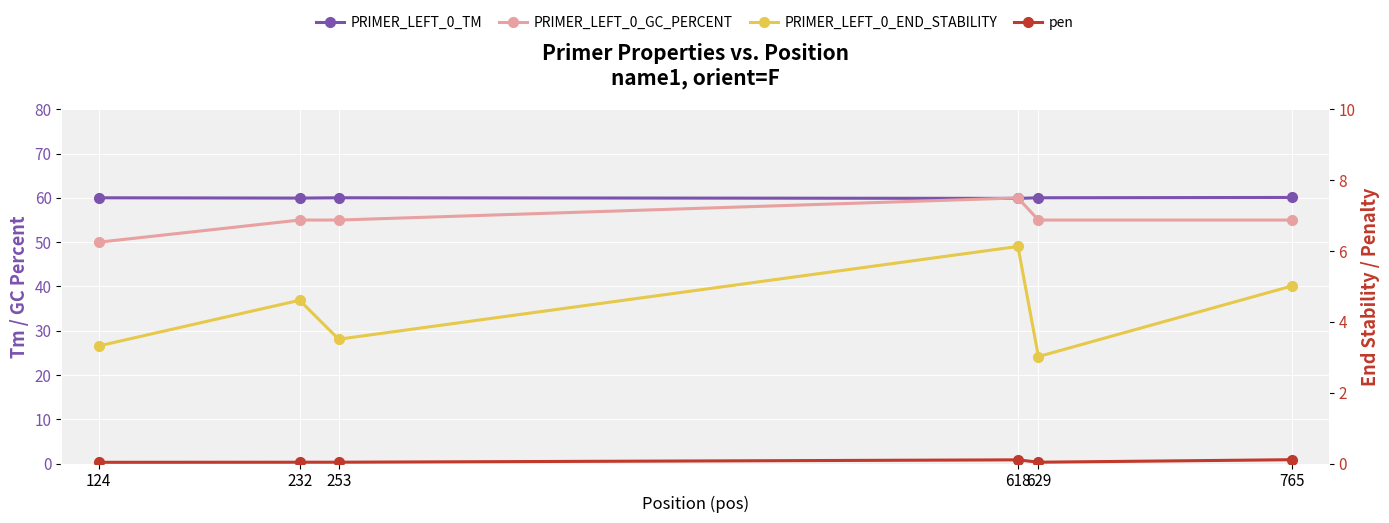

How many interior local valleys does the PRIMER_LEFT_0_TM series have?

2